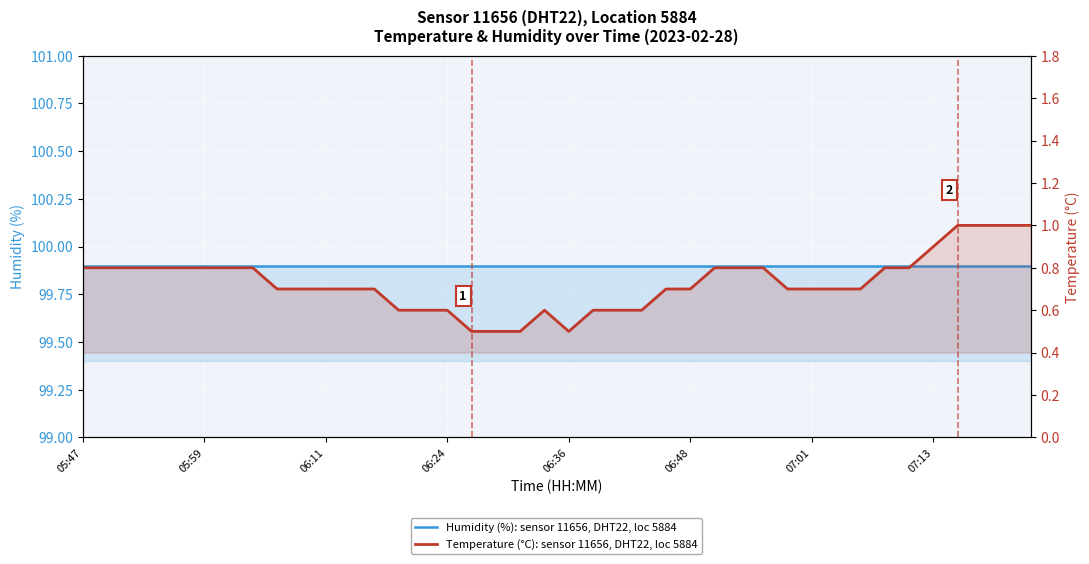

Is the value of Humidity (%): sensor 11656, DHT22, loc 5884 at 22 greater than the value of Temperature (°C): sensor 11656, DHT22, loc 5884 at 06:24?

Yes